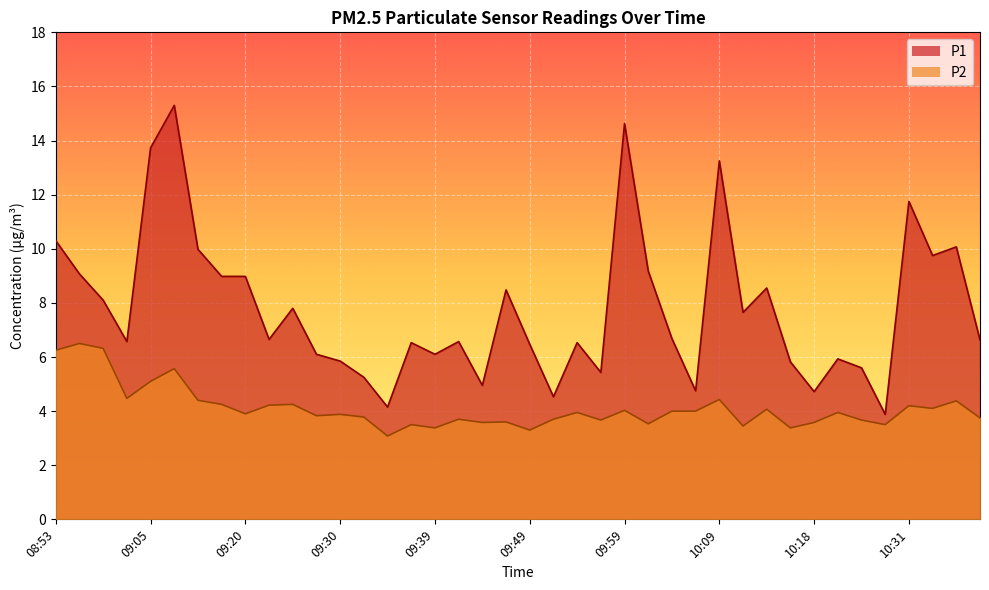

True or false: P1 has a value of 17.7 at 08:53.

False